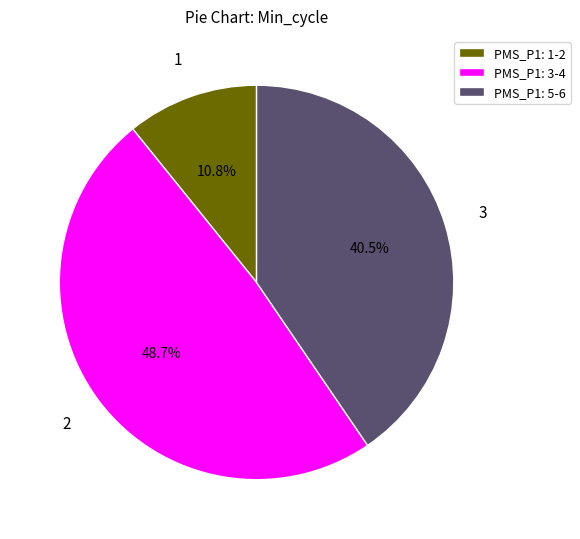

How many slices are in this pie chart?

3